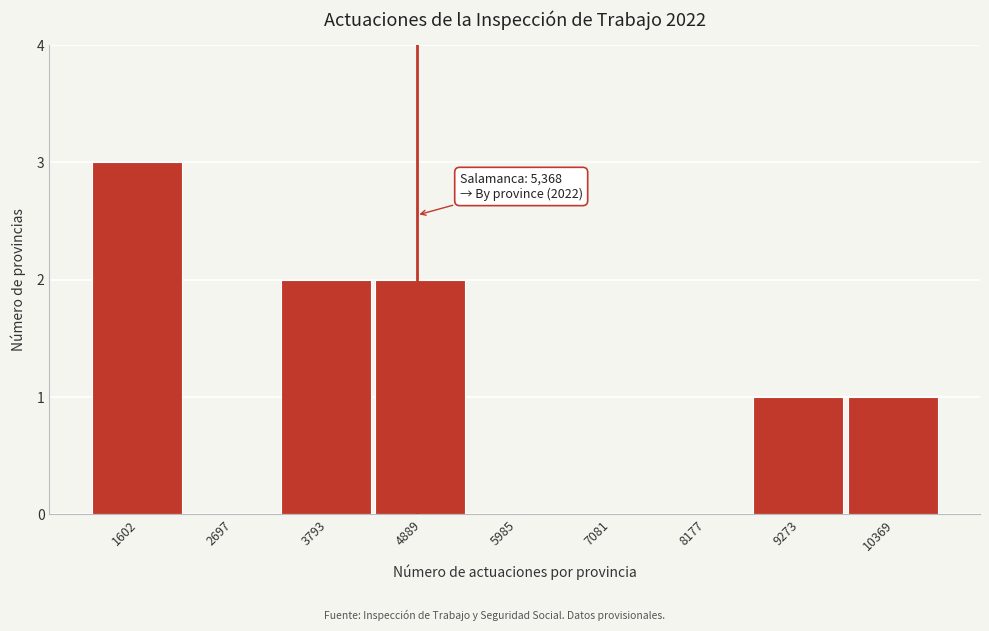

What is the sum of the values at 1602 and 3793?

5